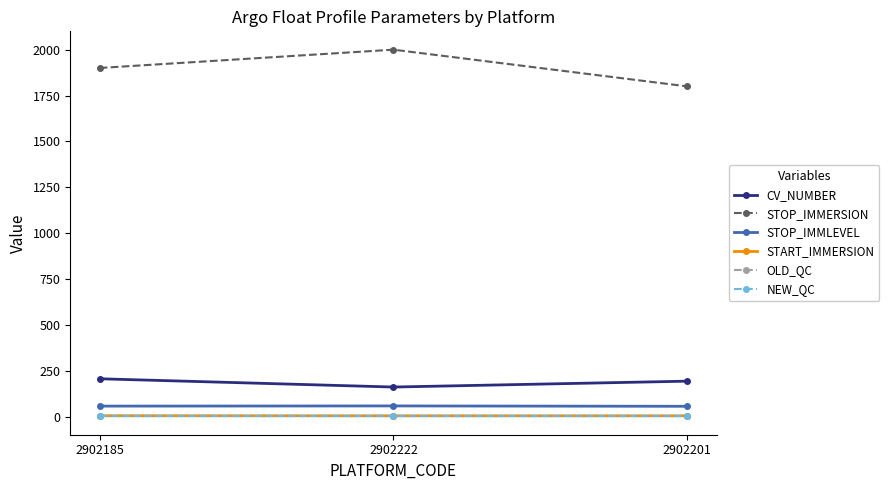

Between 2902222 and 2902201, which series saw the biggest shift?

STOP_IMMERSION